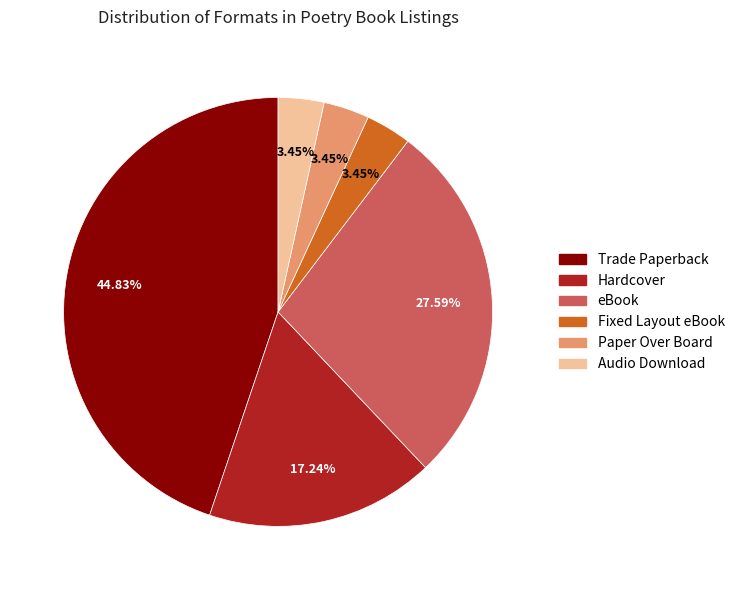

How many segments does this pie chart have?

6